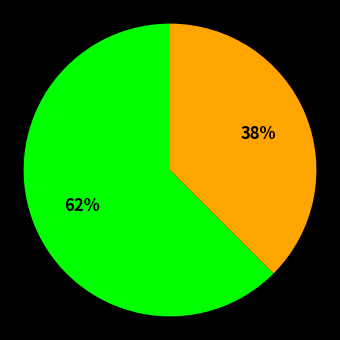

To the nearest percent, what is the average slice percentage?

50%